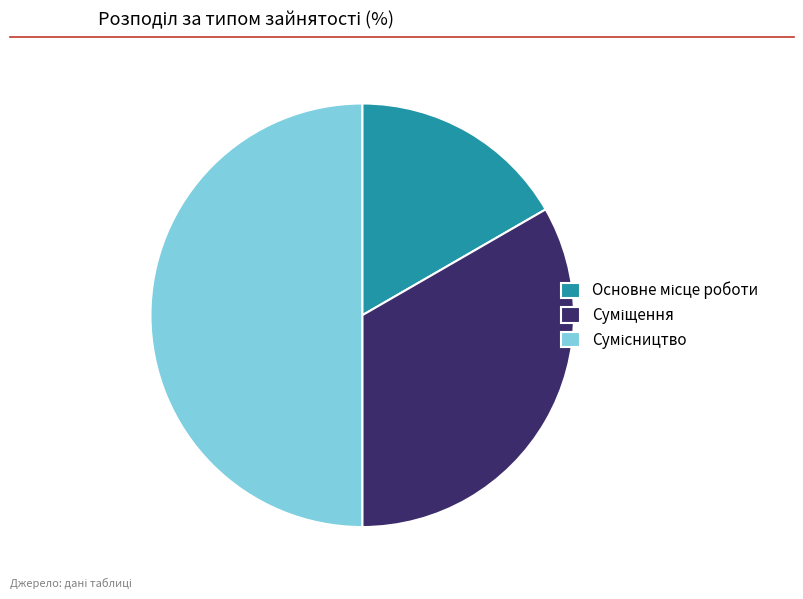

The Суміщення slice represents 33% of the pie. True or false?

True